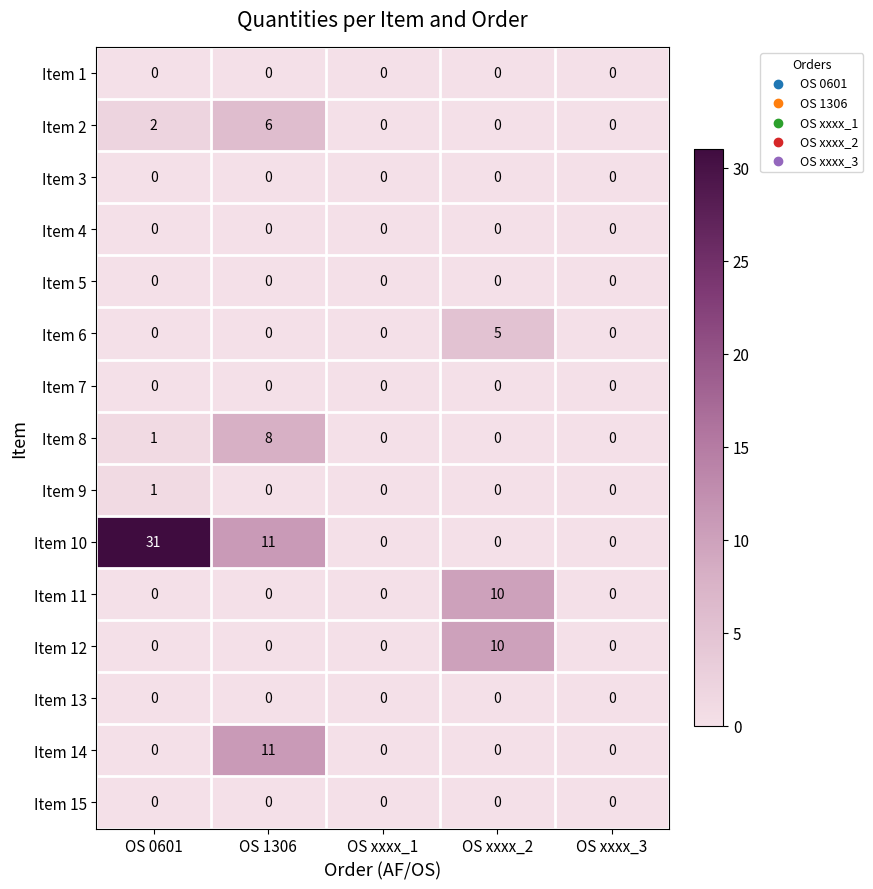

Count the Item 9 values in the range 0 to 1.

5